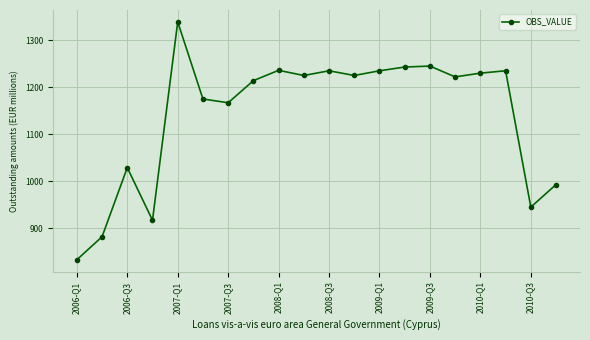

Count the number of categories in the chart.

20